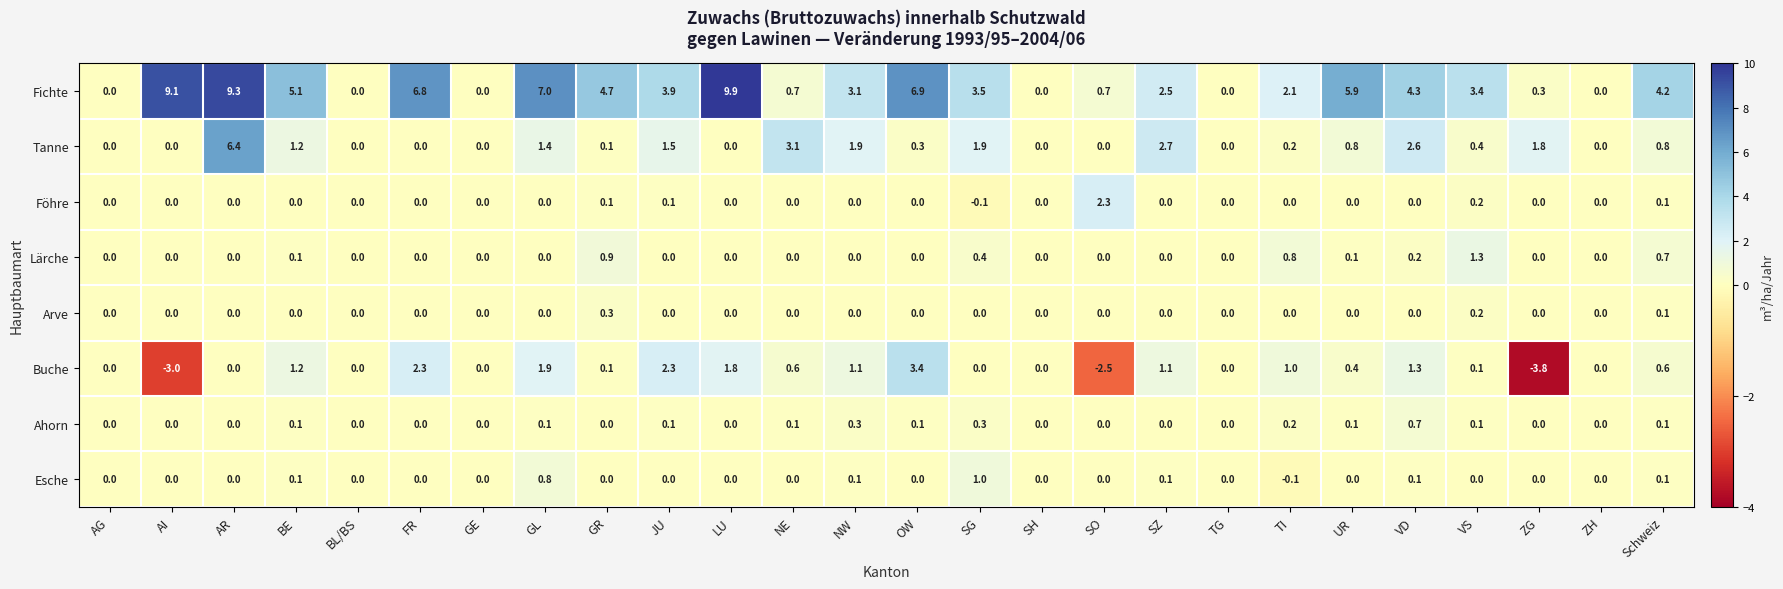

List the series in order of their peak value, lowest first.

Arve, Ahorn, Esche, Lärche, Föhre, Buche, Tanne, Fichte